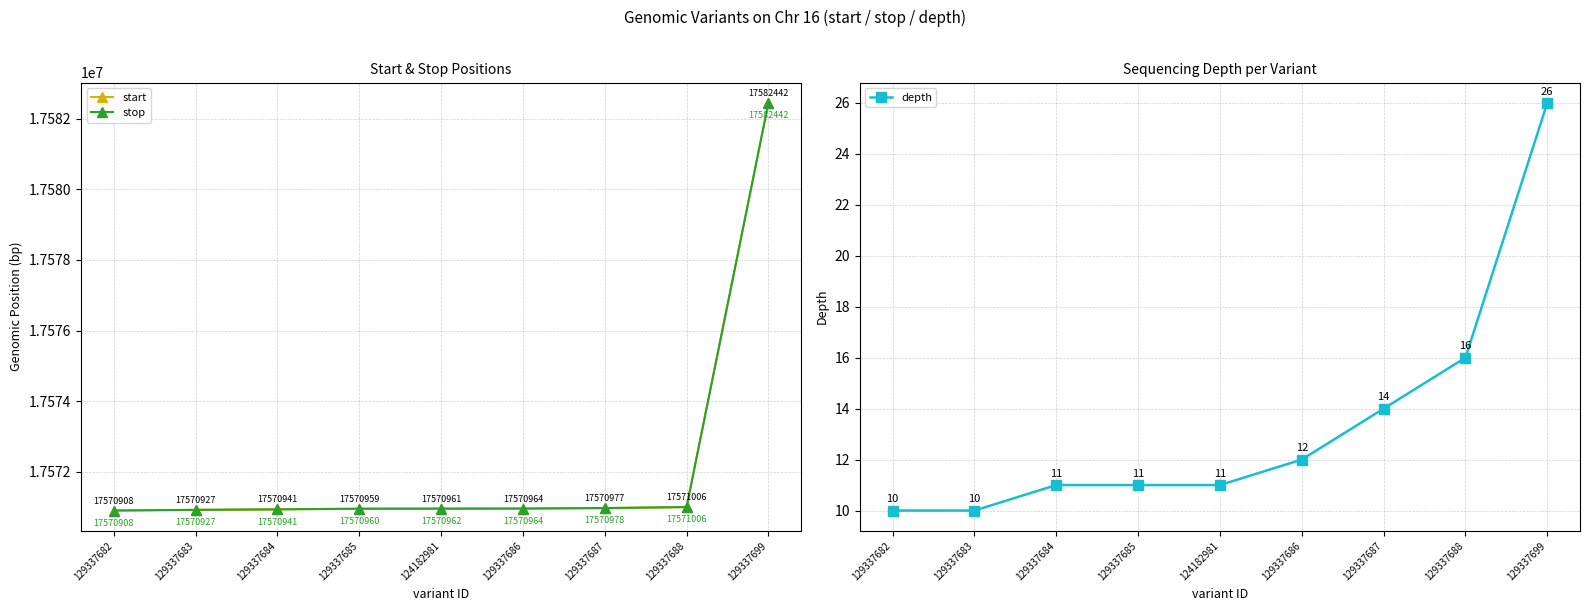

True or false: stop has more than 1 points higher than both neighbors.

False